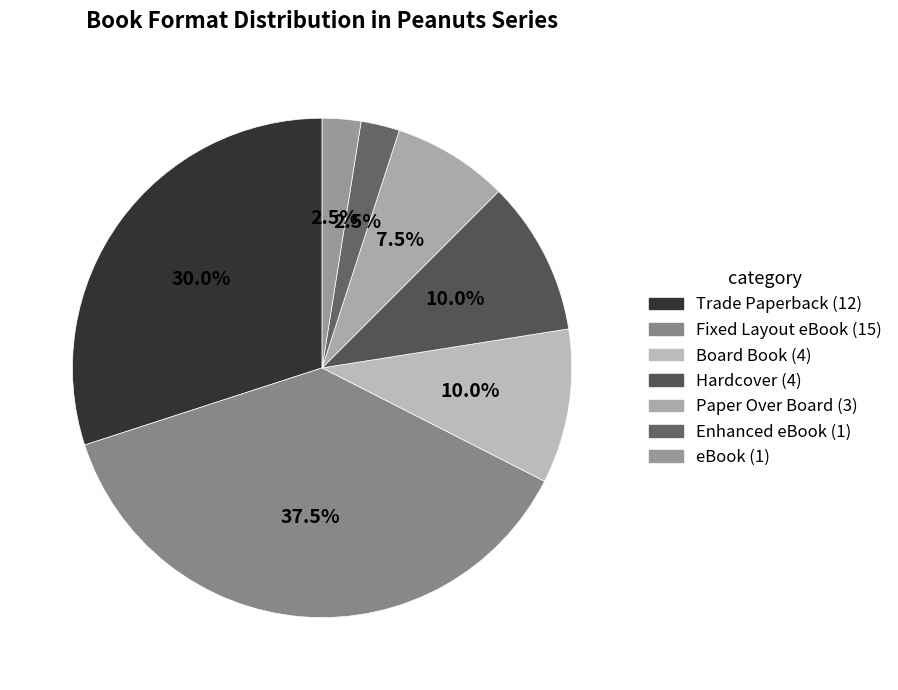

The Board Book slice represents 1% of the pie. True or false?

False